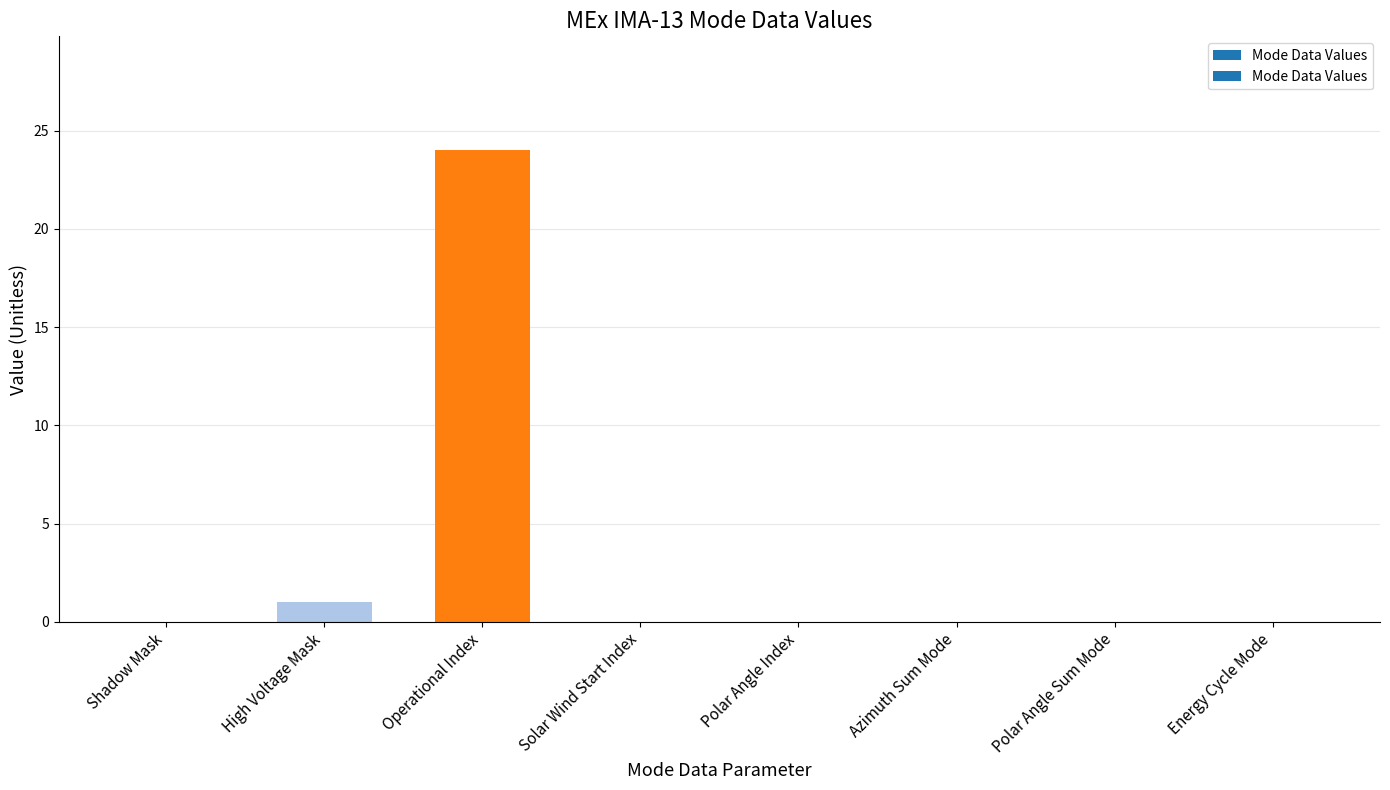

How many categories are shown in the chart?

8